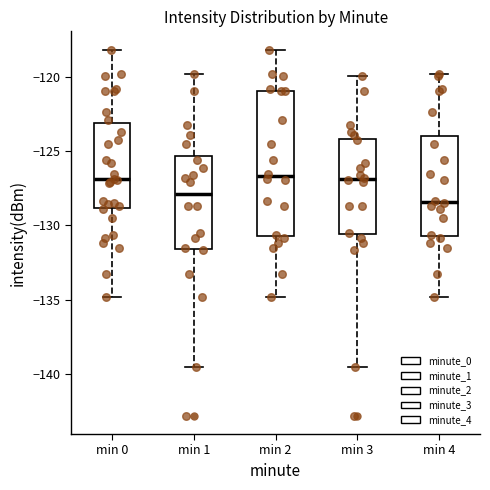

Where does the upper whisker of the box for min 1 end on the y-axis? The values are not printed on the chart, so give them approximately, as read against the axis.

-120.0